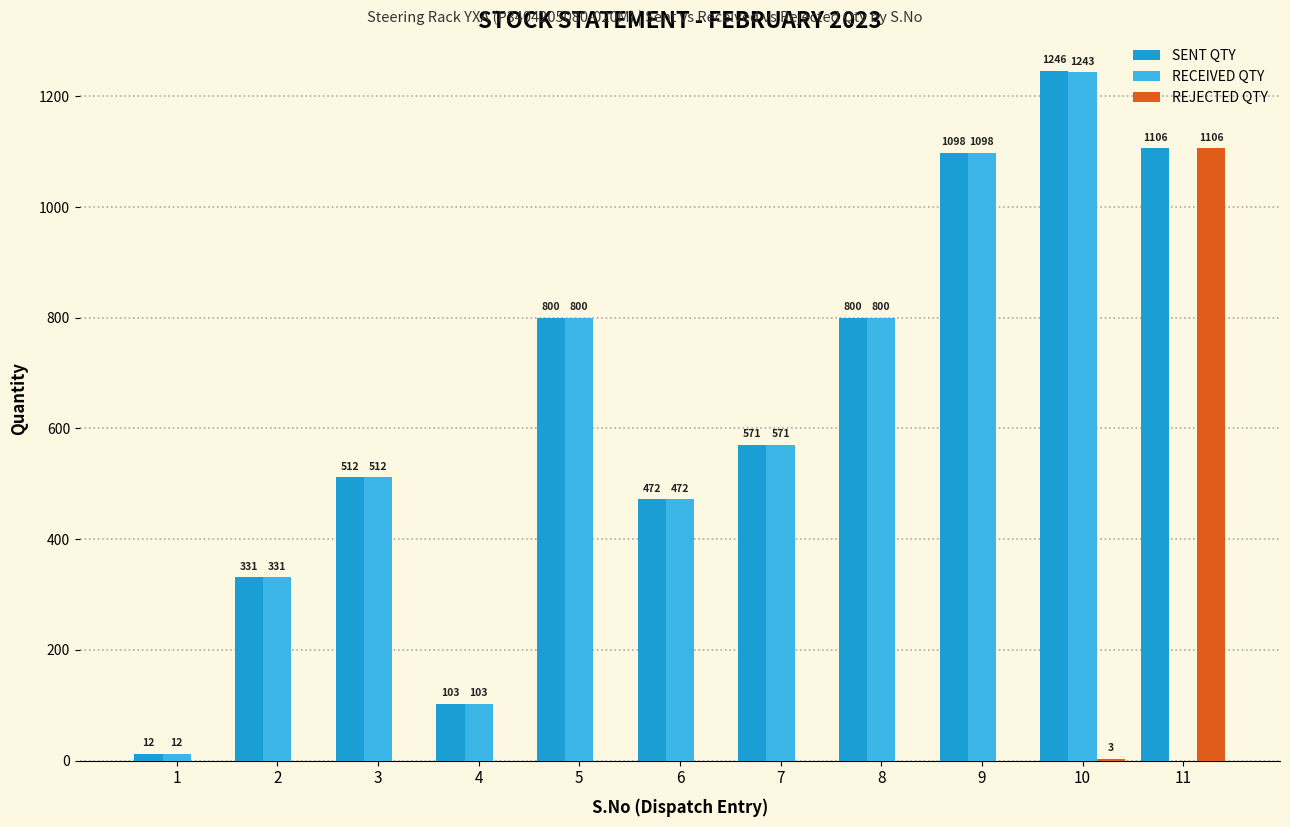

What is the difference between the RECEIVED QTY values at 6 and 4?

369